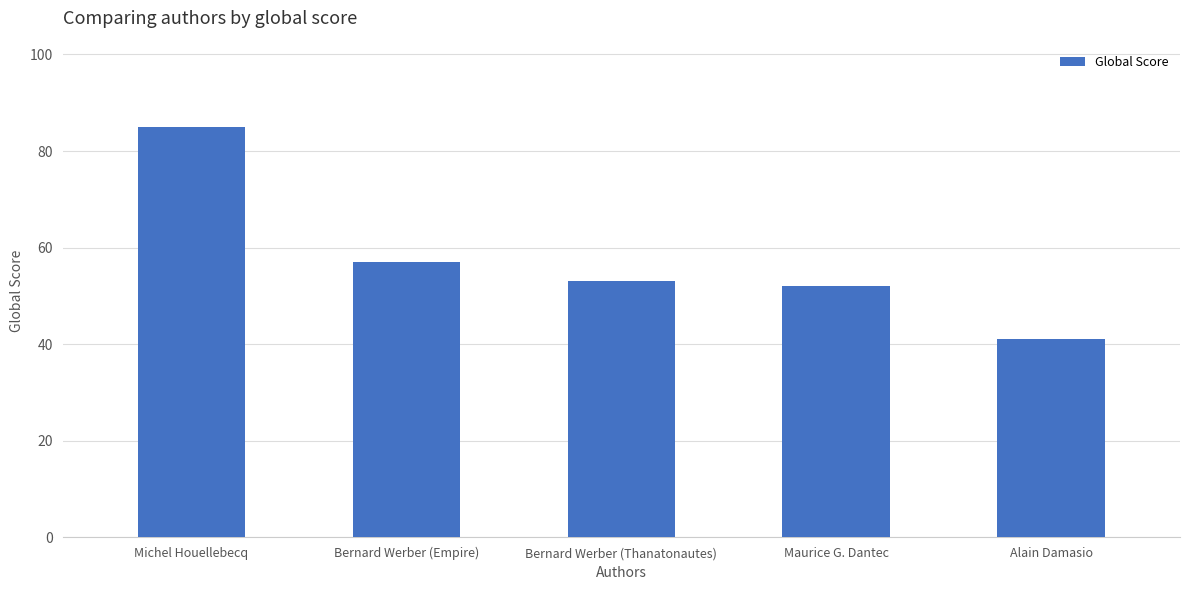

True or false: the data shows 52 at Maurice G. Dantec.

True